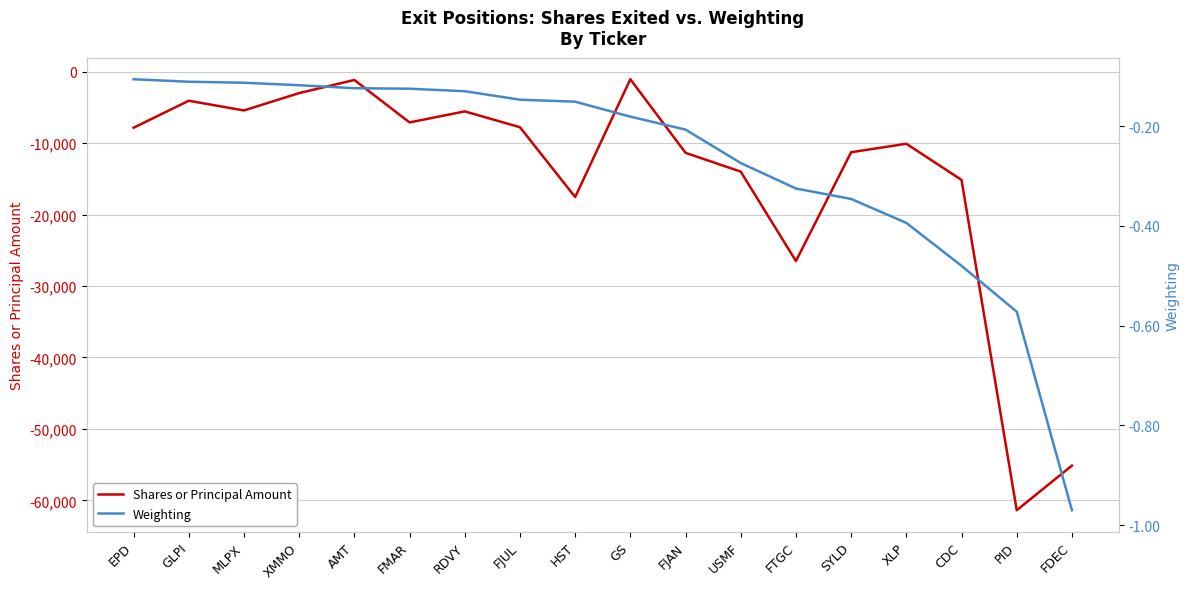

Rank the series by their maximum value, from highest to lowest.

Weighting, Shares or Principal Amount